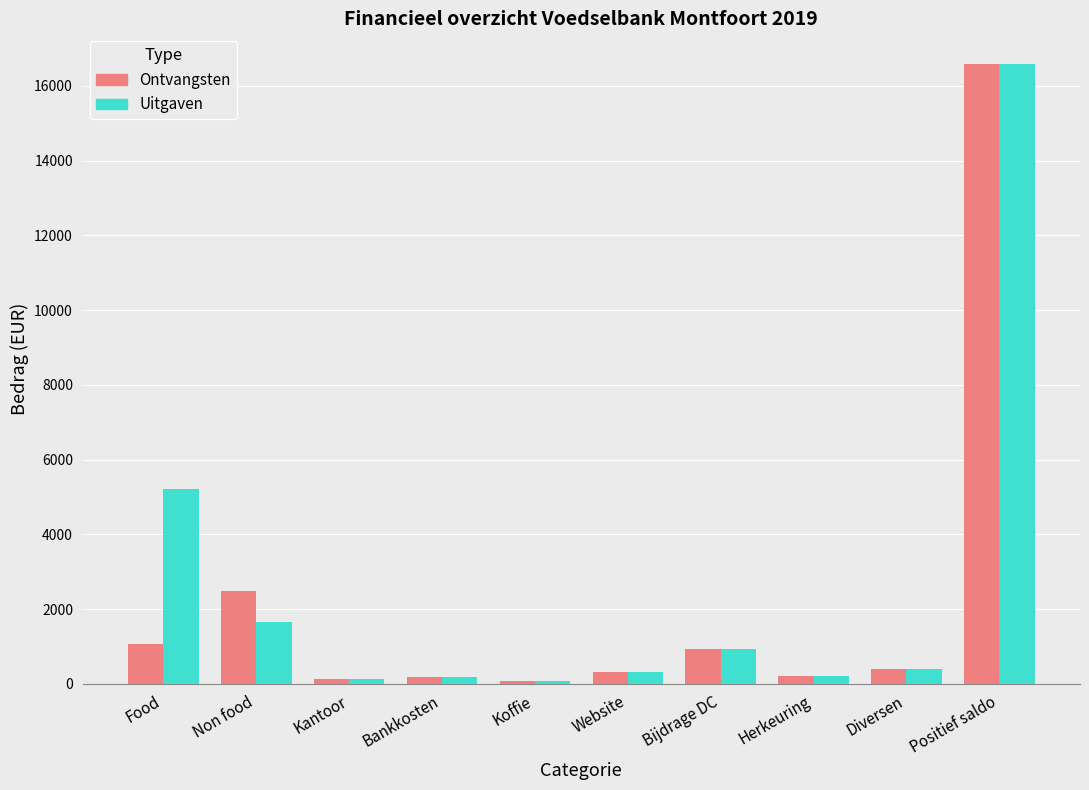

What is the maximum value shown in the chart?

16580.1